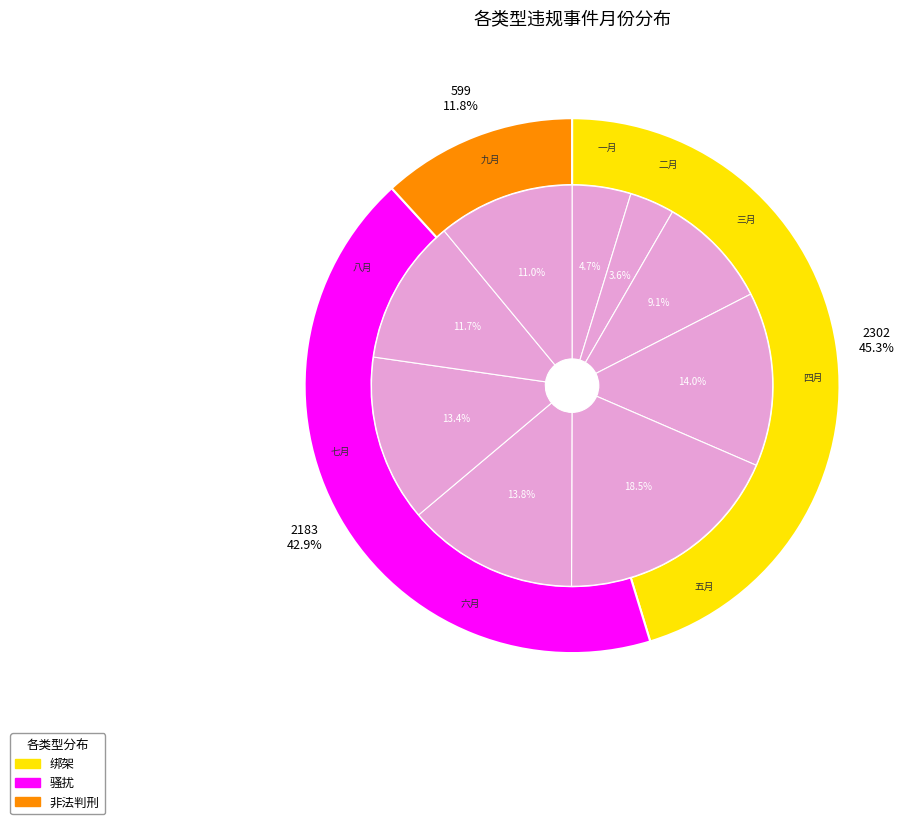

To the nearest percent, what is the difference between the largest and smallest slice percentages?

15%